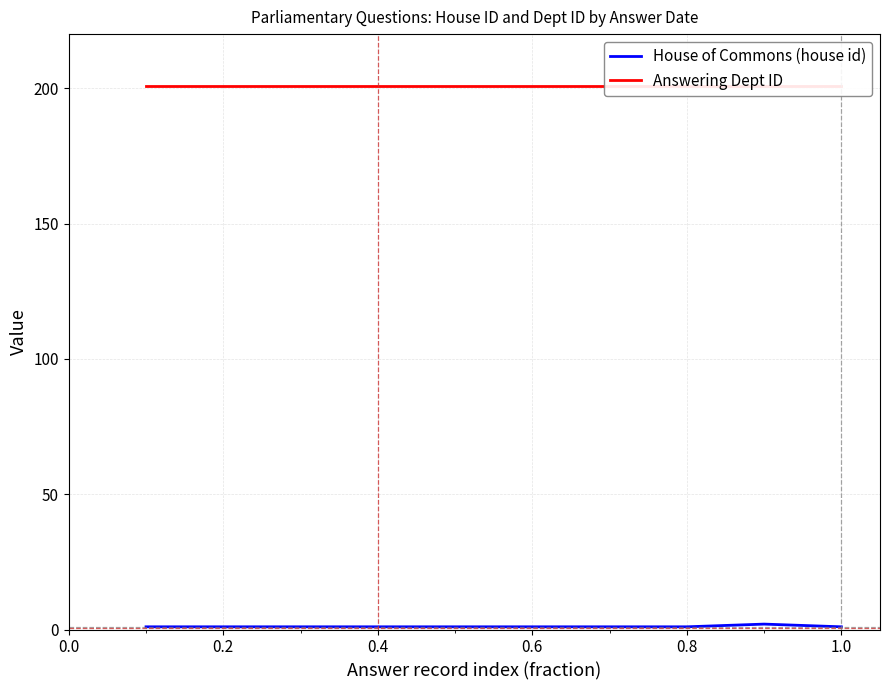

What is the total value across all series at 0.6?

202